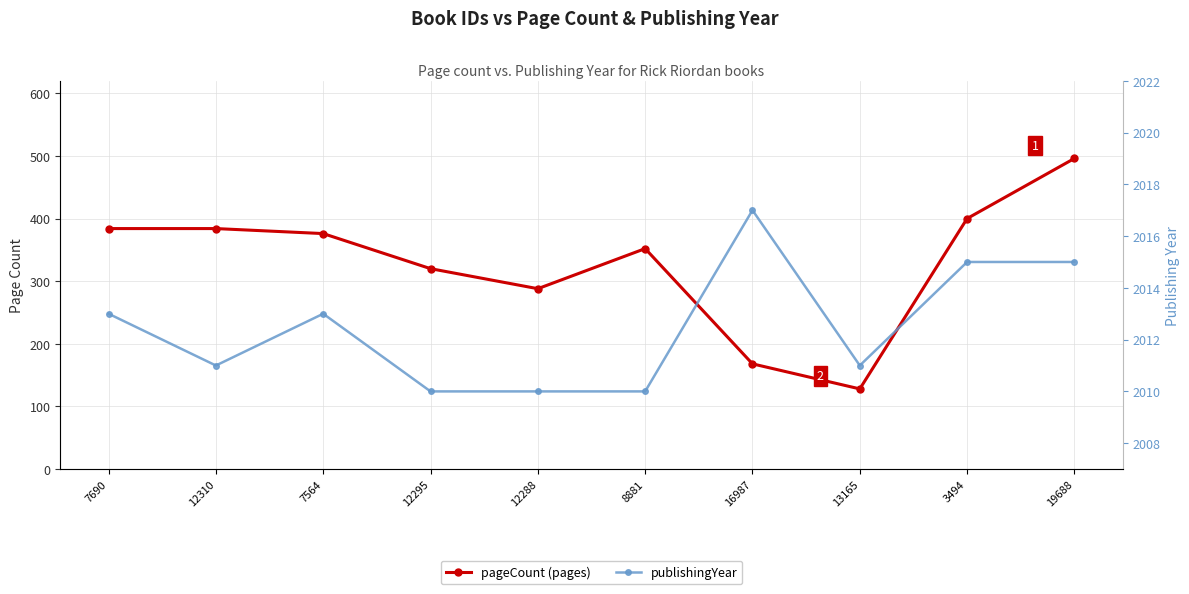

Where does the pageCount series first go above 376?

7690